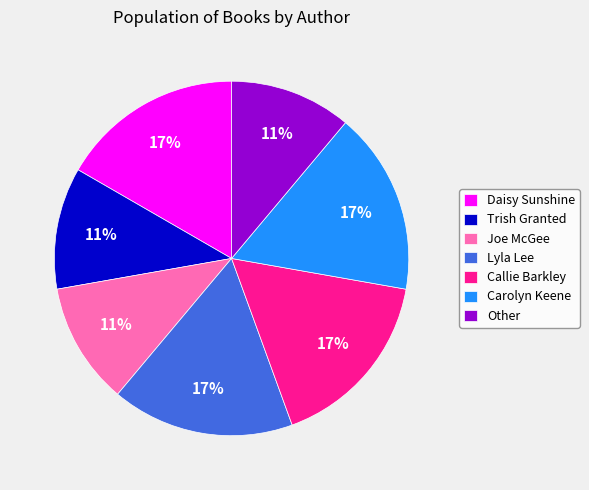

To the nearest percent, what is the difference between the Carolyn Keene and Other slice percentages?

6%